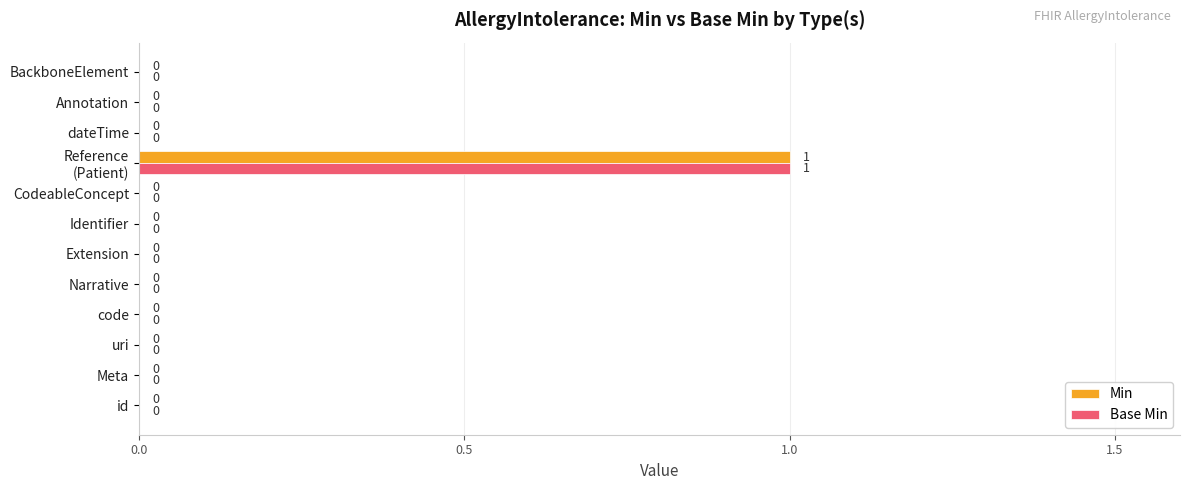

Is it true that Min equals 0 at Extension?

True